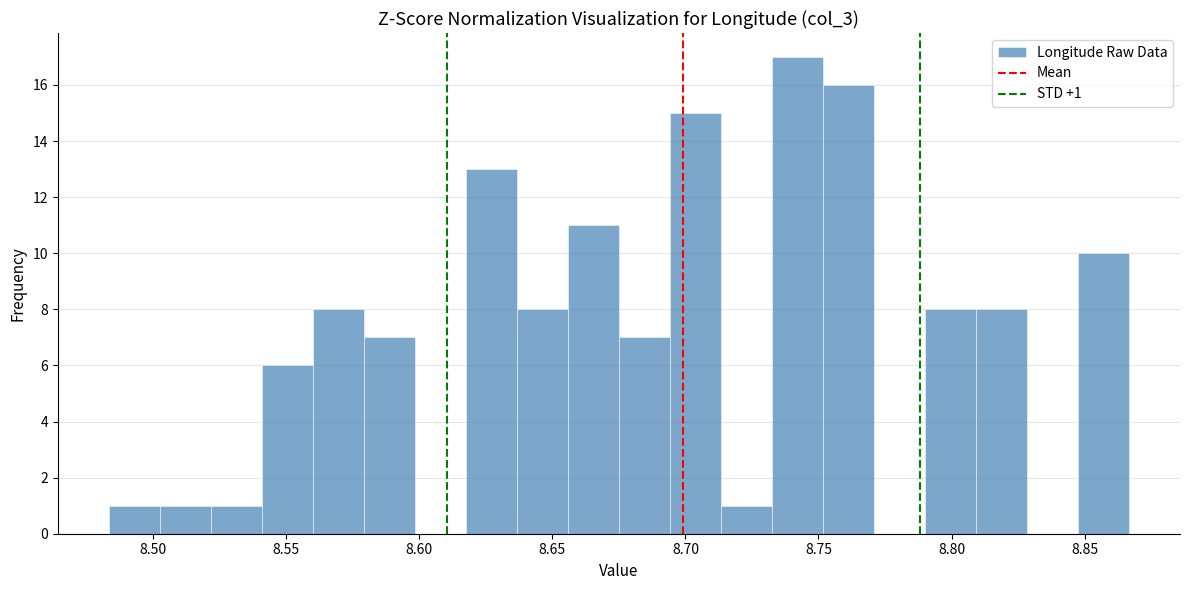

Read against the x-axis, roughly where is the centre of the tallest bar?

8.740